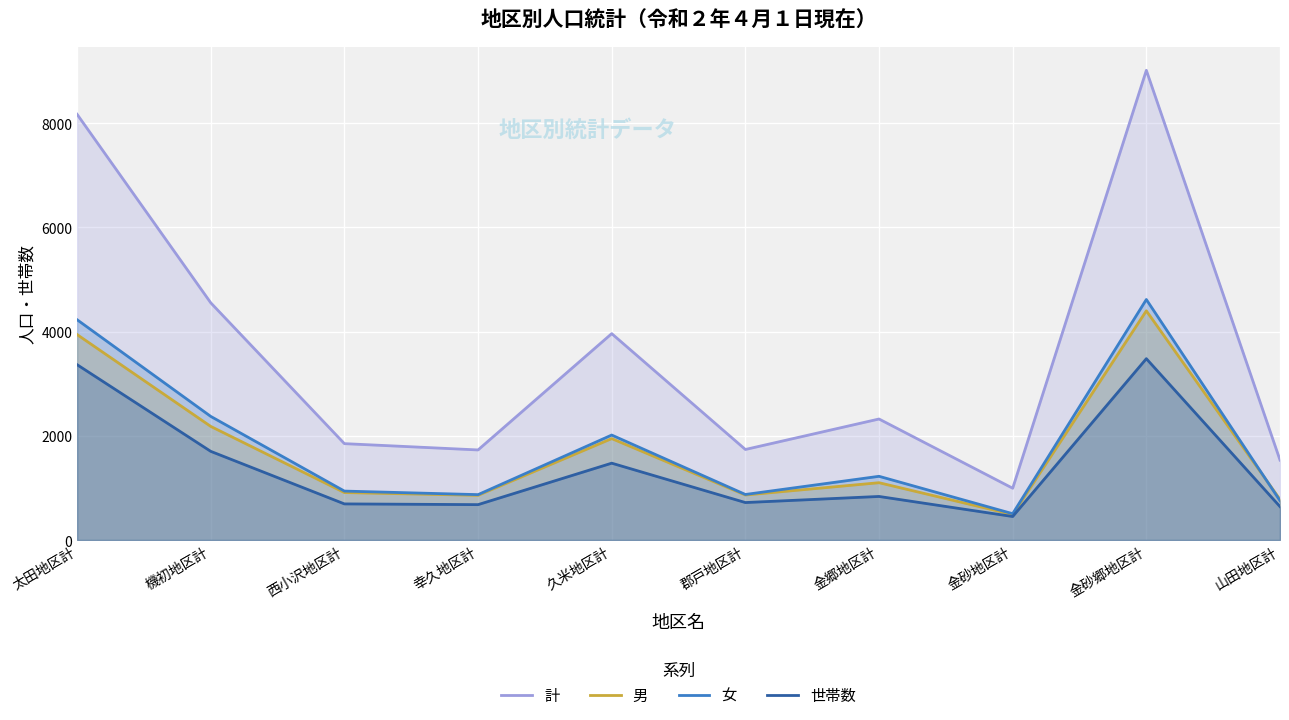

What is the minimum value for 計?

994